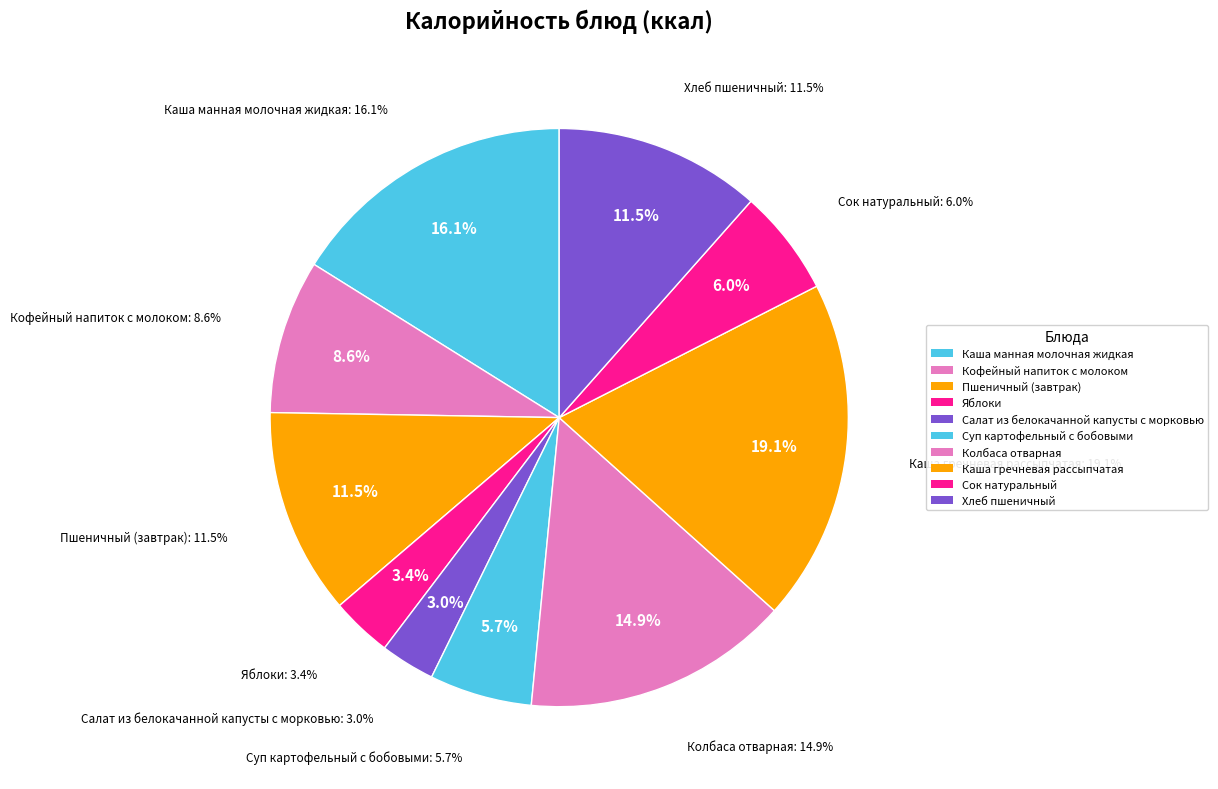

Does Каша манная молочная жидкая represent more than half of the total?

No